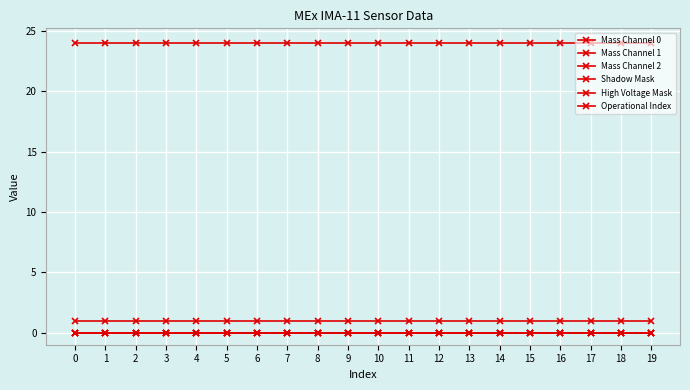

Does the chart have visible grid lines?

Yes